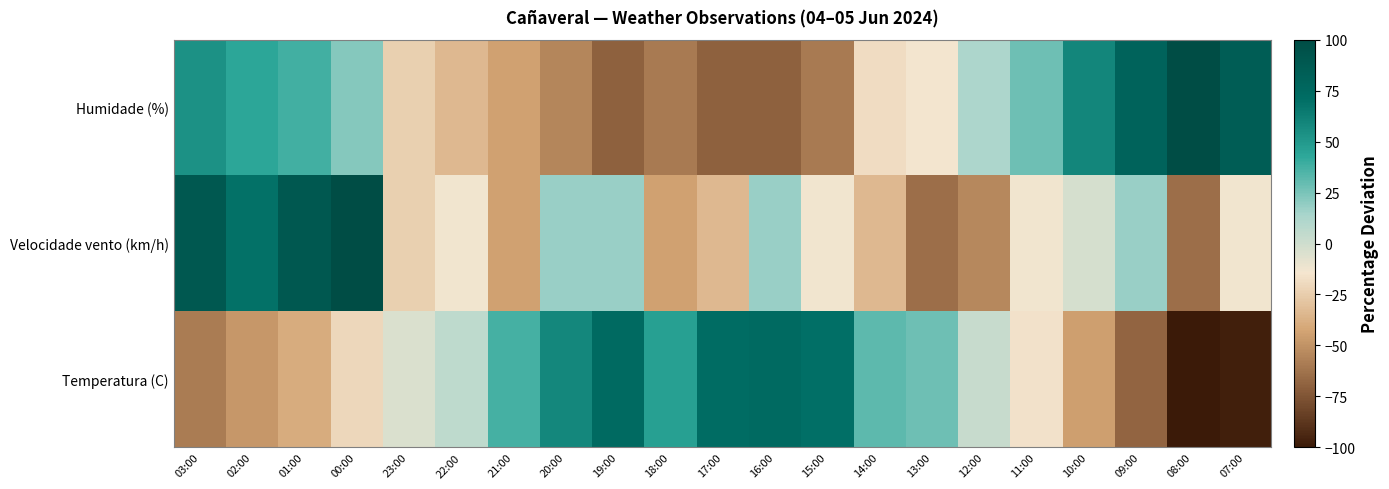

At 20:00, list the series in order from largest to smallest.

Temperatura (C), Velocidade vento (km/h), Humidade (%)